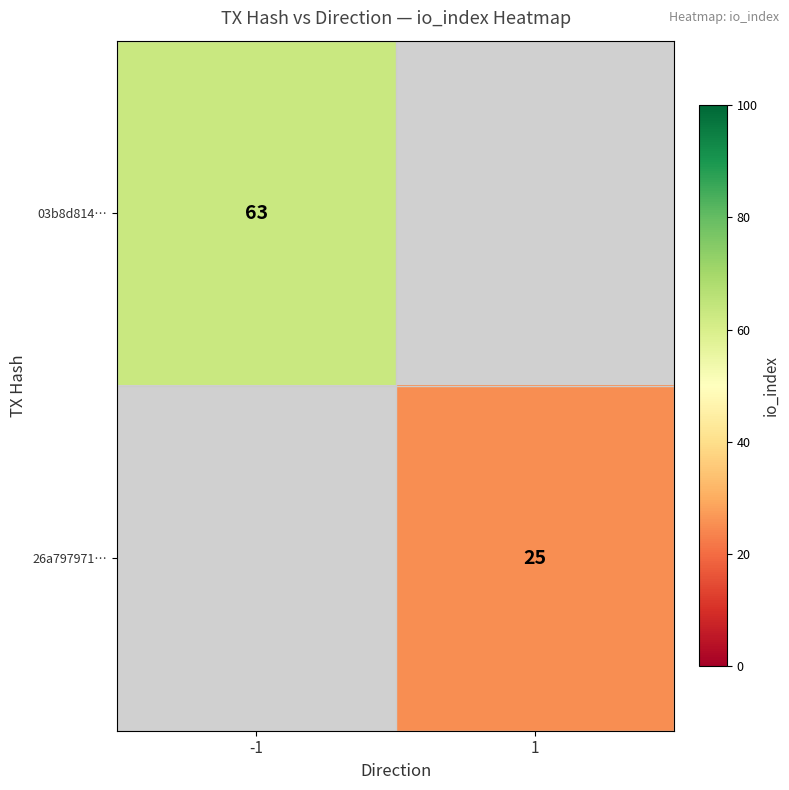

Which label corresponds to the smallest value in the chart?

1